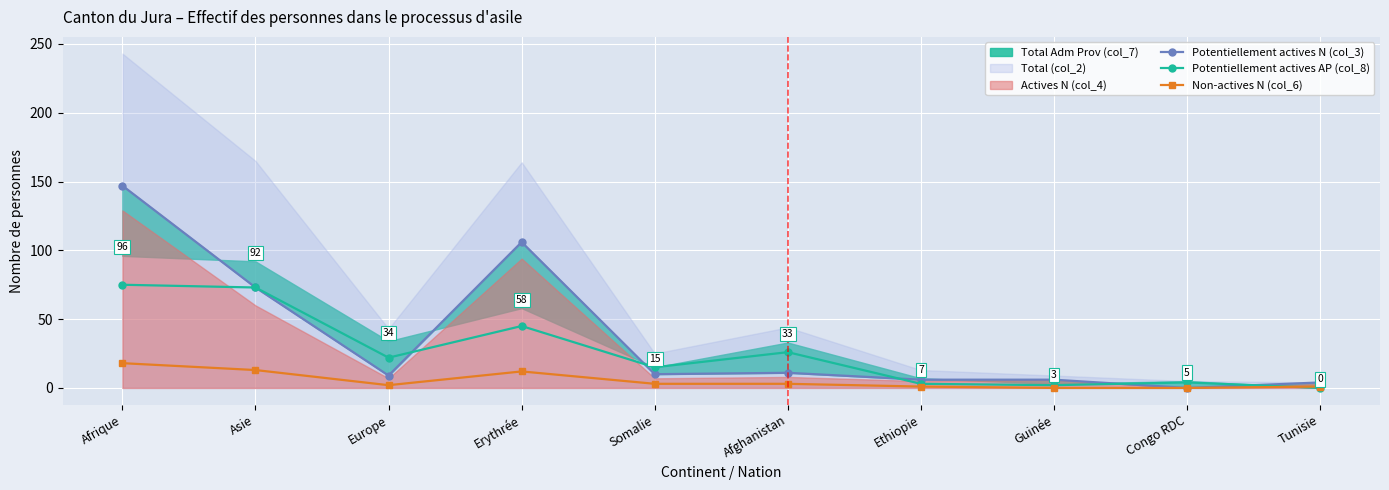

After their last crossing, which series has the higher values: Potentiellement actives AP (col_8) or Potentiellement actives N (col_3)?

Potentiellement actives N (col_3)